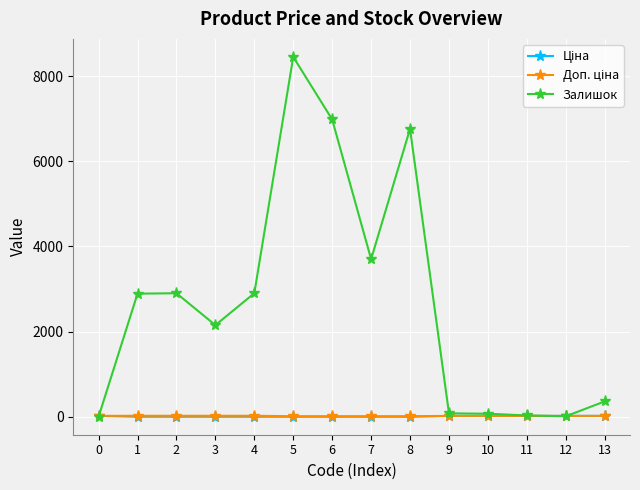

At which category is the sum across all series the highest?

5